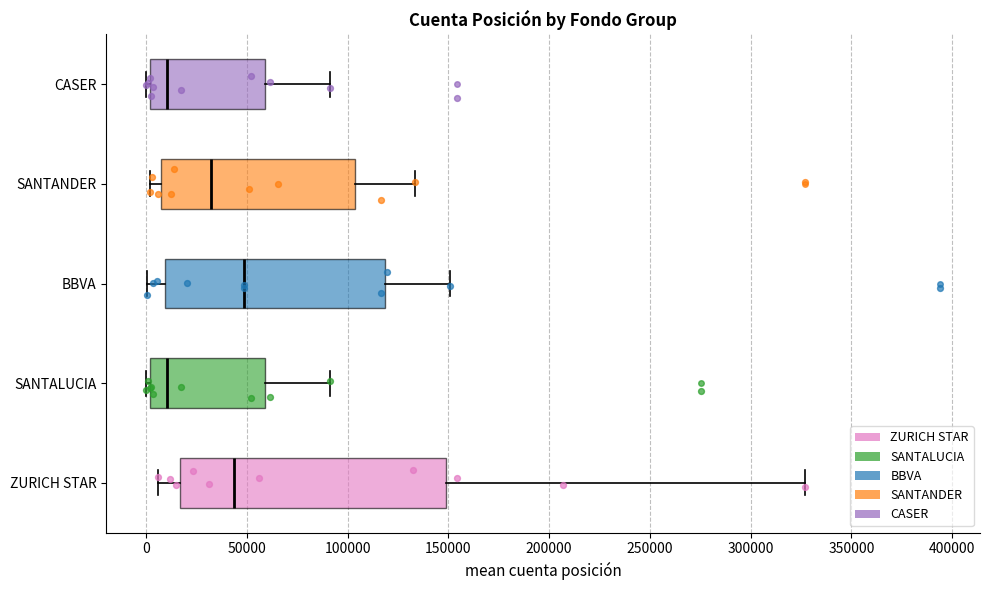

Which box is the widest, from its left edge to its right edge?

ZURICH STAR